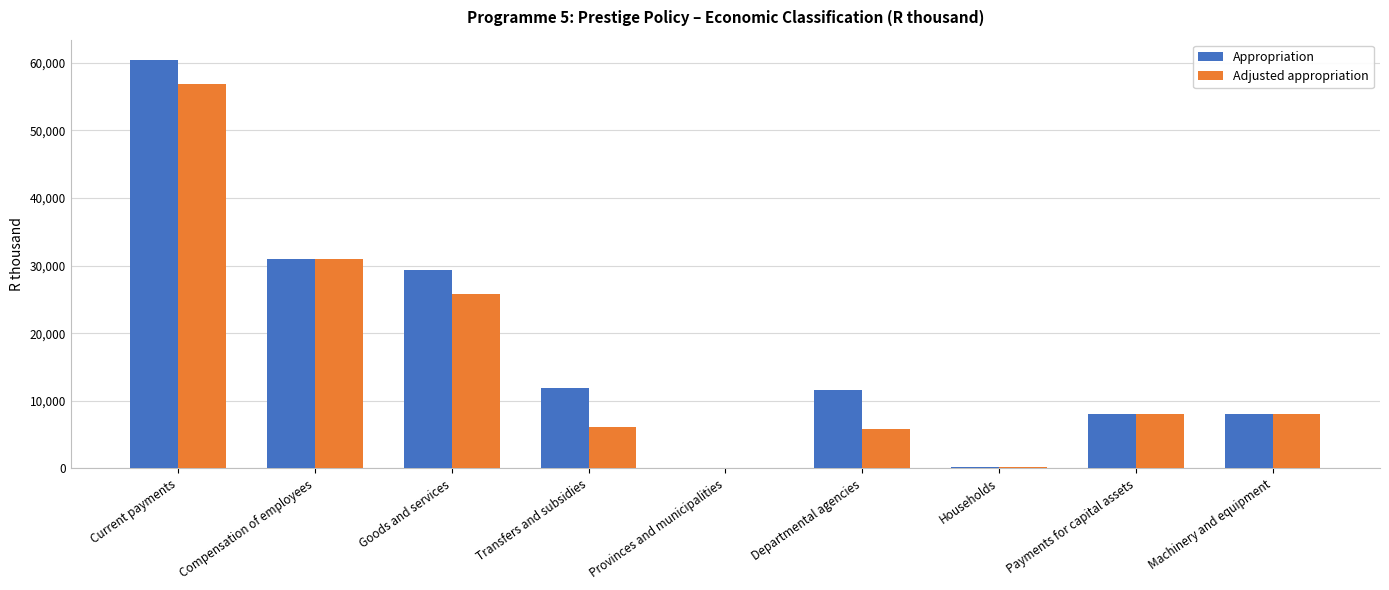

What is the approximate value of Appropriation at Payments for capital assets?

8100